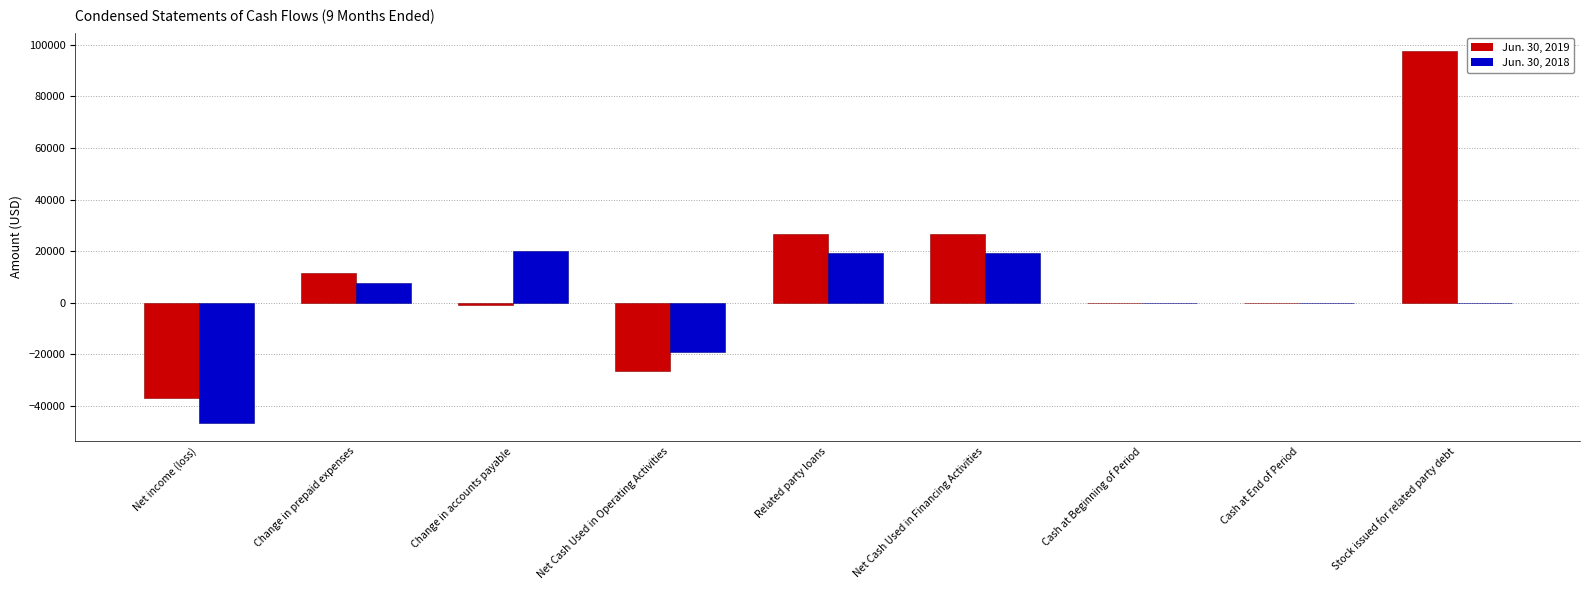

How many categories are shown in the chart?

9